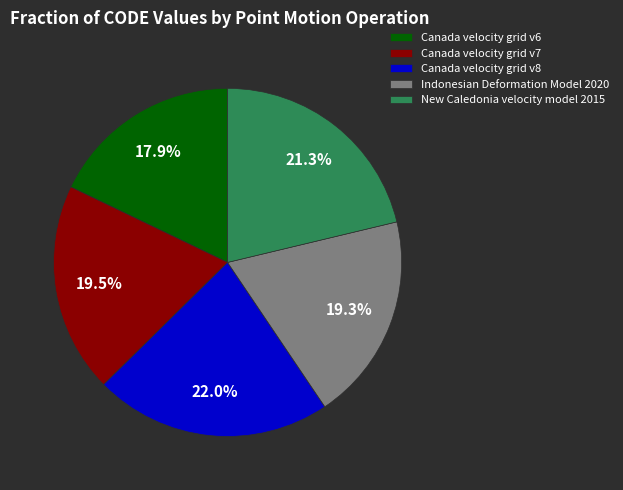

What is the smallest slice in the pie chart?

Canada velocity grid v6